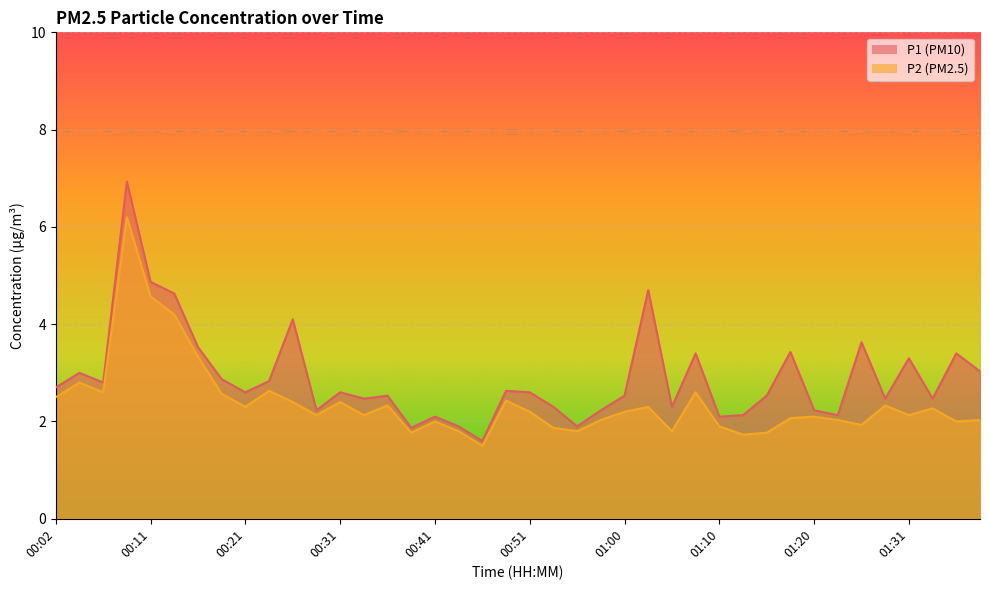

True or false: P1 and P2 cross at least once.

False